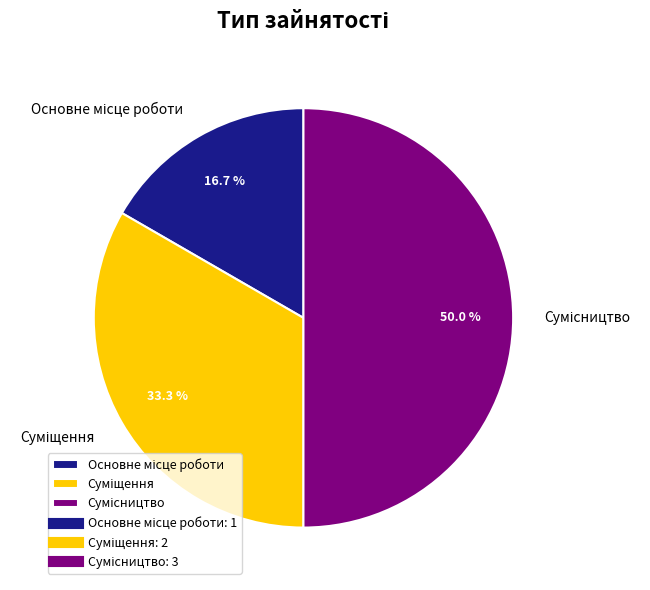

What percentage is NOT represented by Основне місце роботи?

83.3%